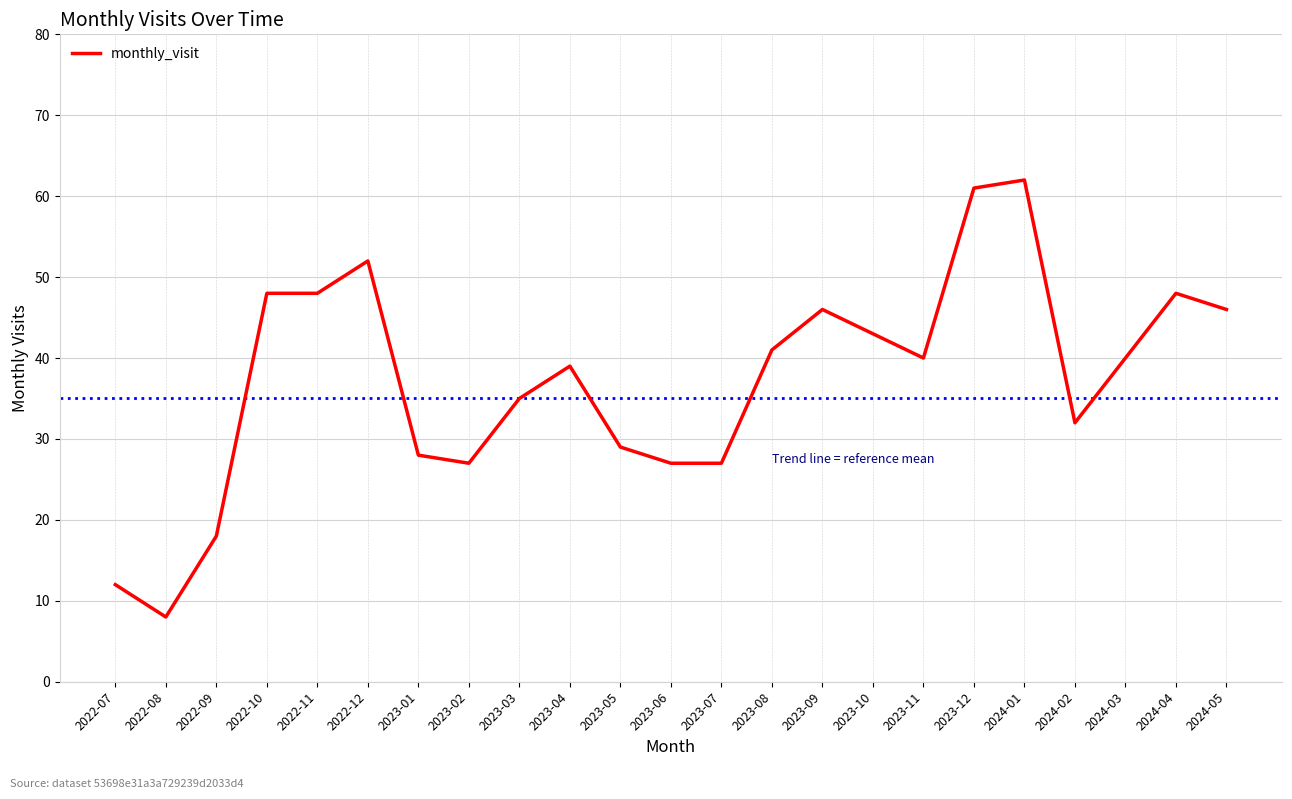

Does the chart have visible grid lines?

Yes